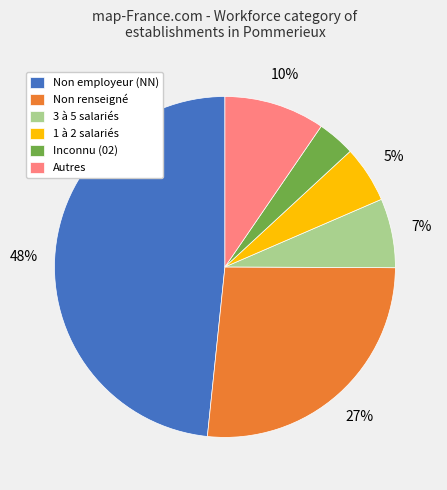

How many slices are in this pie chart?

6